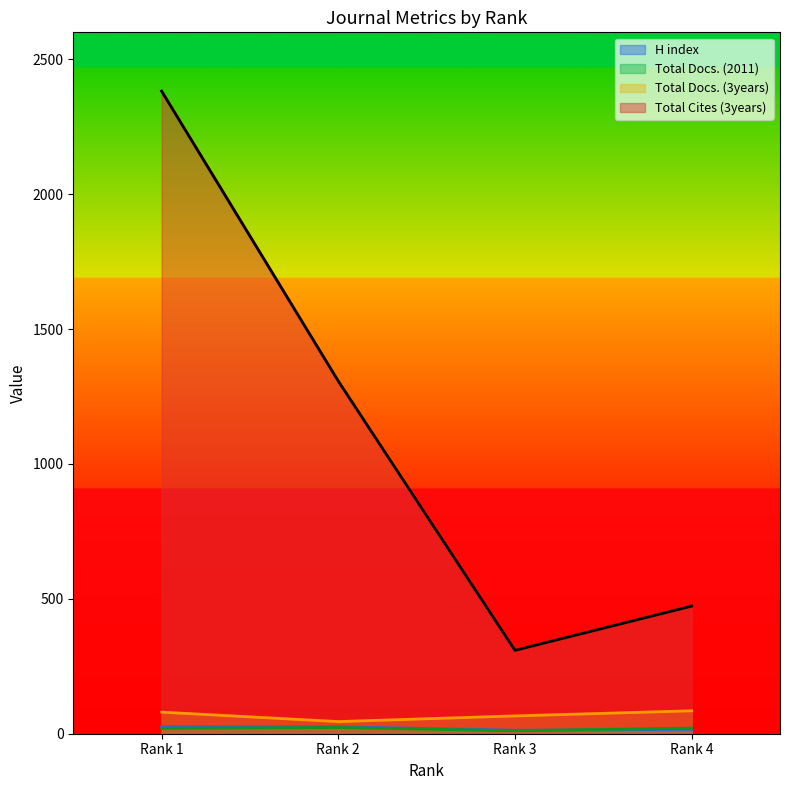

At which label does Total Docs. (2011) reach its minimum?

Rank 3